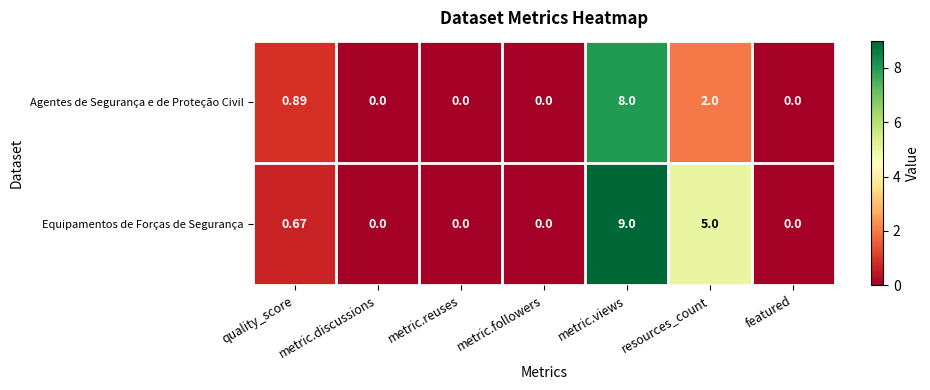

At which category is the sum across all series the highest?

metric.views